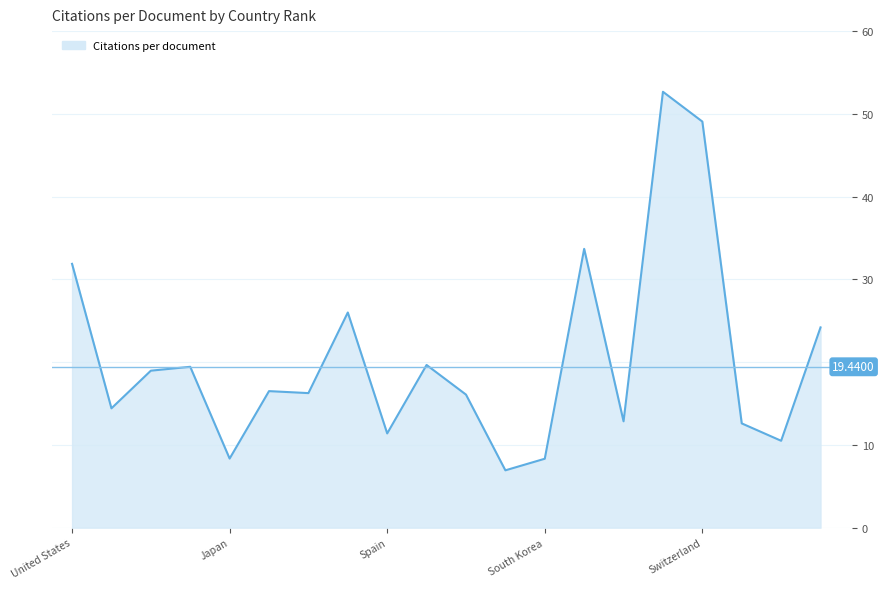

Does the chart display data point markers on the line(s)?

No